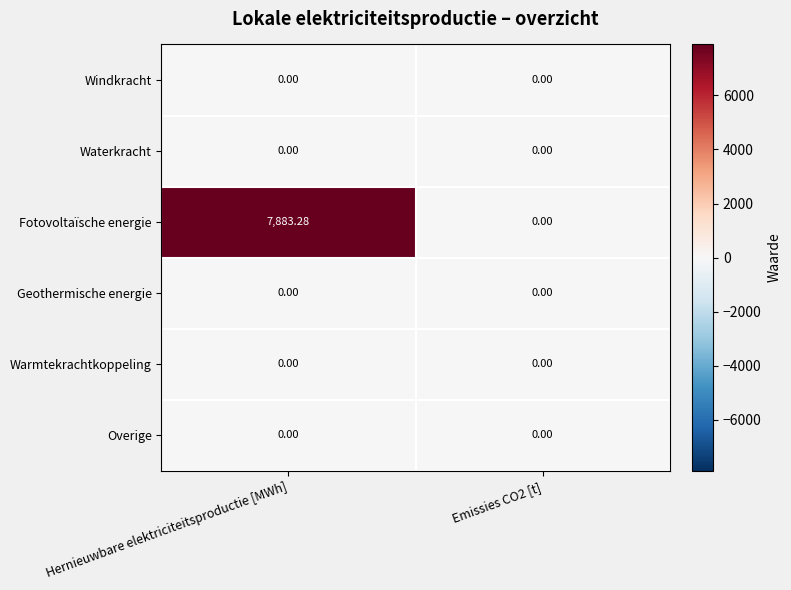

At which category is the sum across all series the highest?

Hernieuwbare elektriciteitsproductie [MWh]